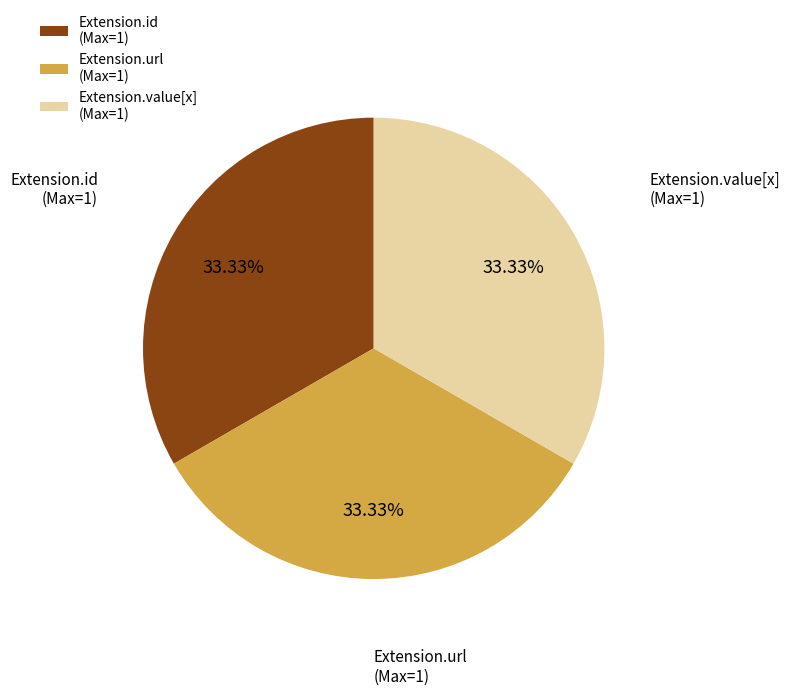

What is the ratio of the value at Extension.value[x] to the value at Extension.url?

1.0